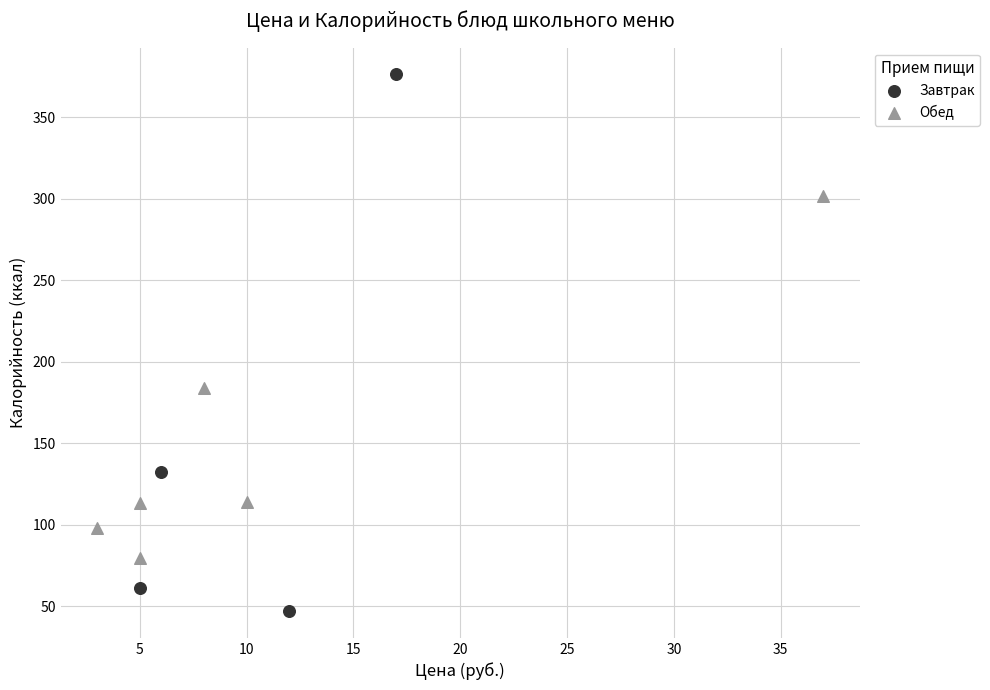

Which series has the widest spread of Y values?

Завтрак